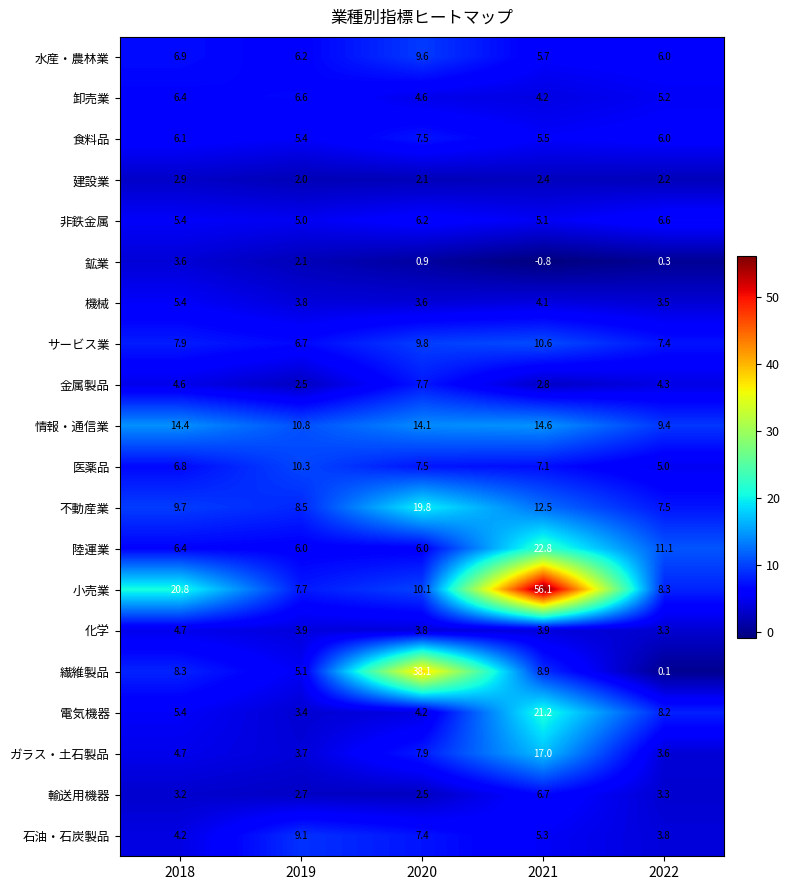

True or false: ガラス・土石製品 has a value of 1.5 at 2019.

False